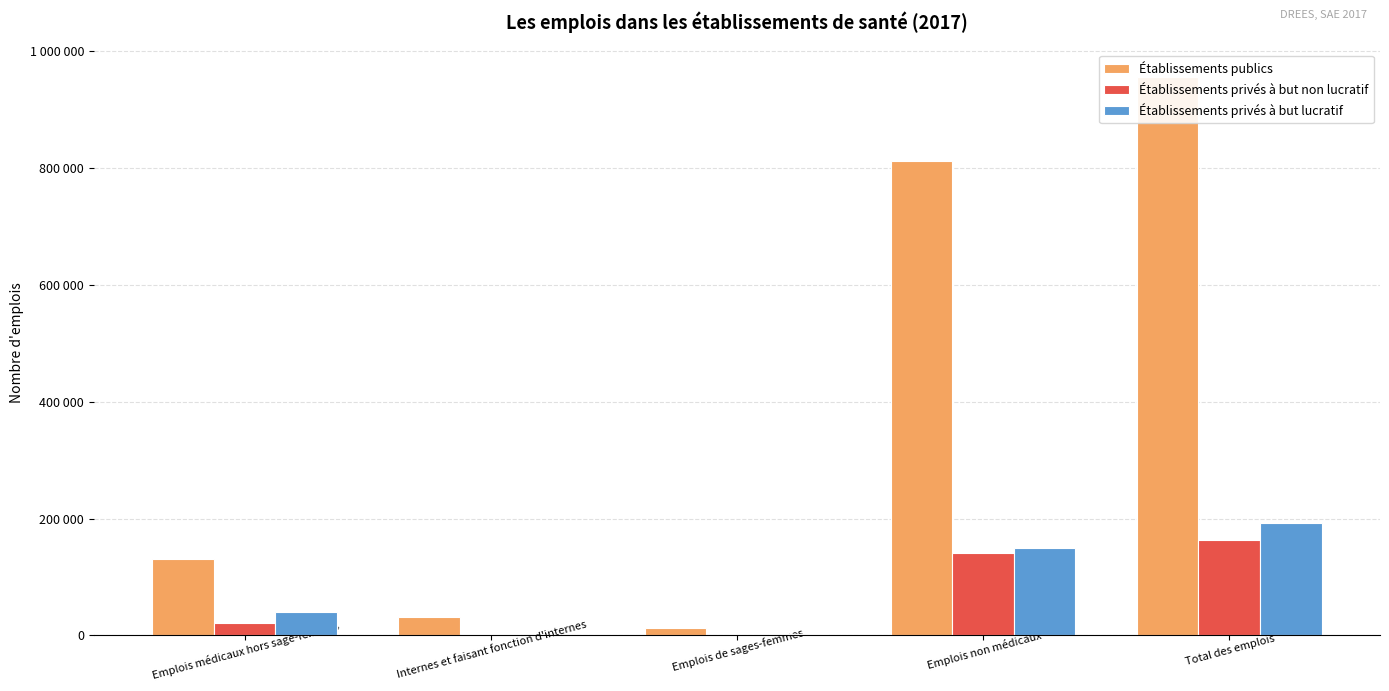

What is the average value of the Établissements privés à but lucratif series?

77152